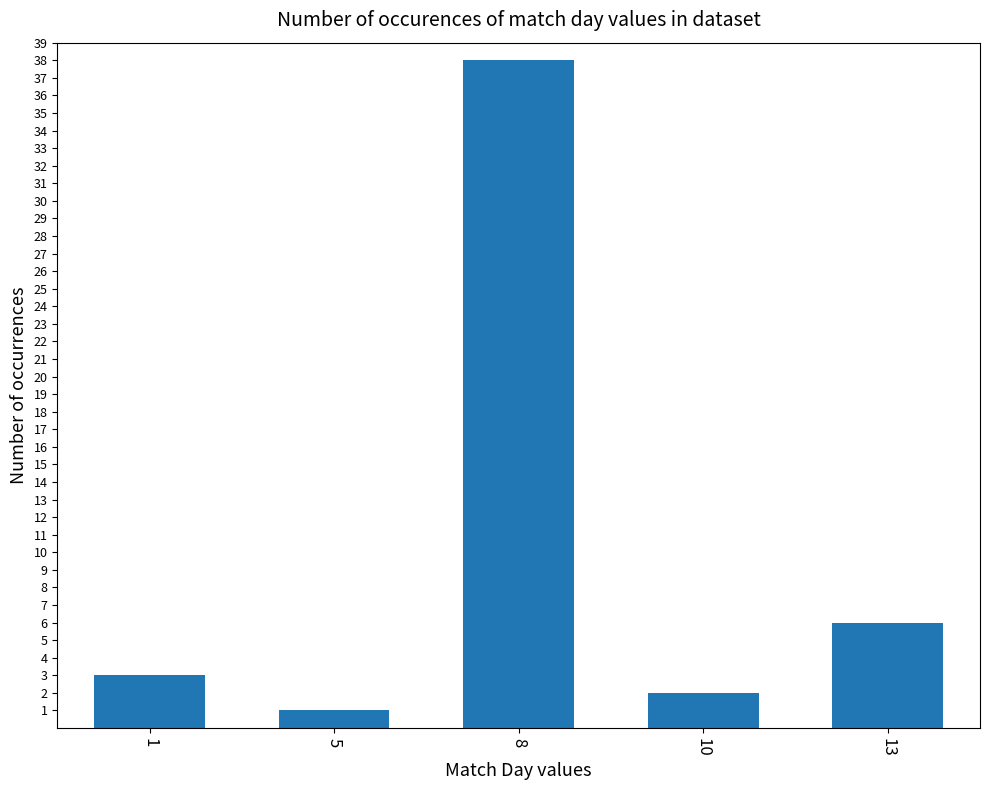

Approximately how many times larger is the value at 13 compared to 1?

2.0